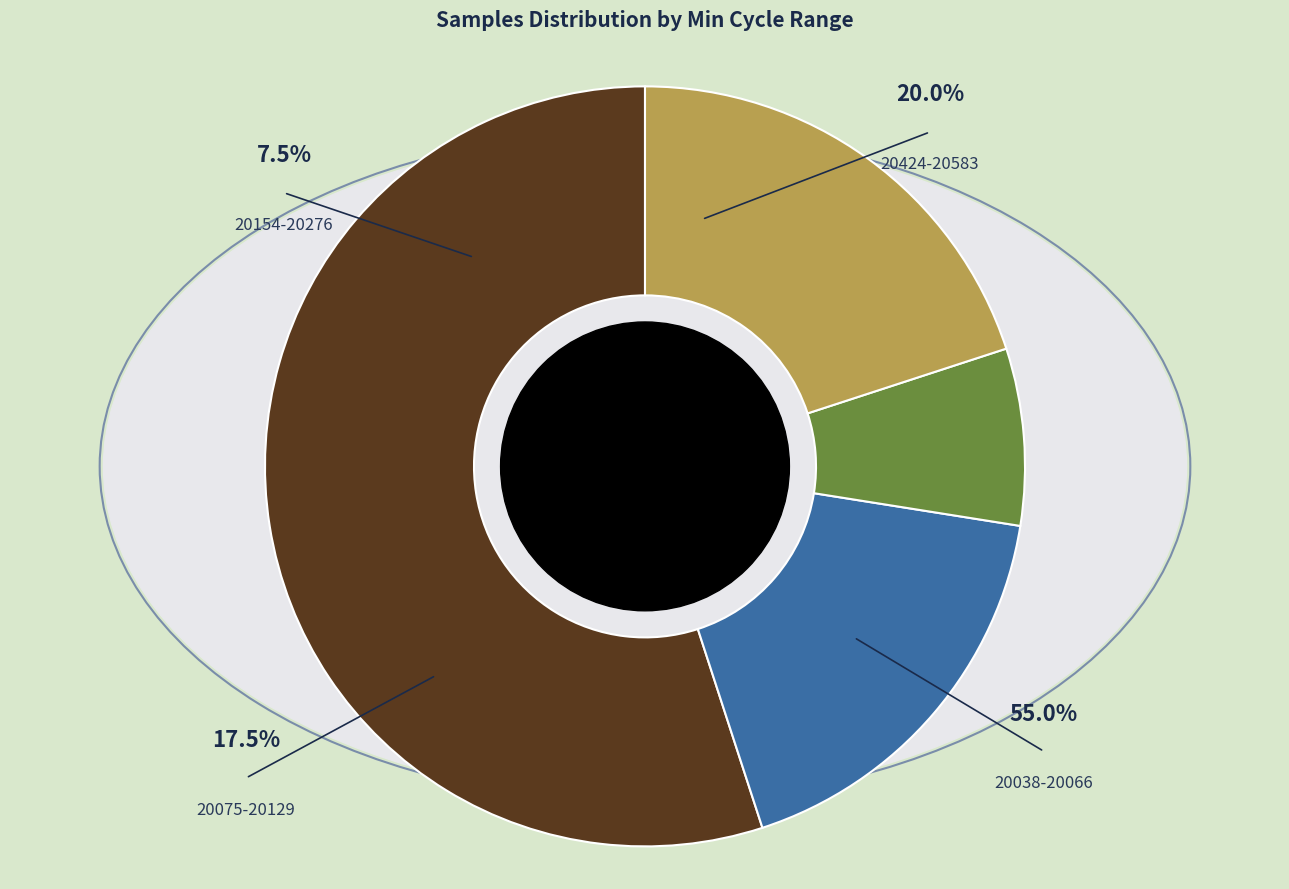

Combined, do 28 and 28 account for over 50%?

No